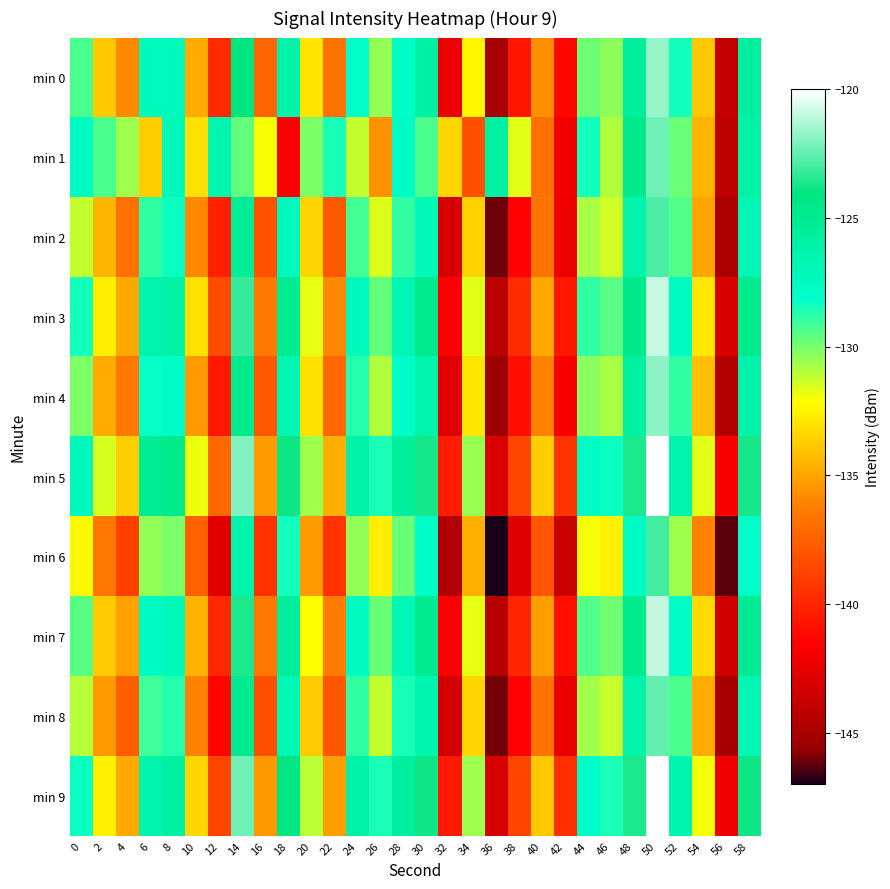

Reading left to right, what are all the values shown in this chart?

min 0: 0=-129.3	2=-133.9	4=-135.9	6=-127.3	8=-127.3	10=-134.8	12=-139.8	14=-124.1	16=-137.3	18=-126.3	20=-132.9	22=-136.8	24=-128.2	26=-130.5	28=-127.9	30=-126.0	32=-142.4	34=-132.4	36=-145.1	38=-140.7	40=-135.7	42=-141.3	44=-129.8	46=-130.4	48=-125.6	50=-121.6	52=-128.4	54=-133.9	56=-144.0	58=-125.7
min 1: 0=-127.6	2=-129.3	4=-130.6	6=-133.7	8=-127.2	10=-133.1	12=-126.6	14=-129.7	16=-132.1	18=-141.6	20=-130.1	22=-128.5	24=-131.2	26=-135.6	28=-127.8	30=-129.3	32=-133.4	34=-138.2	36=-125.9	38=-131.7	40=-136.8	42=-142.1	44=-128.4	46=-130.9	48=-124.7	50=-122.3	52=-129.8	54=-134.5	56=-144.2	58=-126.1
min 2: 0=-131.2	2=-134.5	4=-136.8	6=-128.9	8=-128.3	10=-135.9	12=-140.2	14=-125.4	16=-138.1	18=-127.3	20=-133.5	22=-137.8	24=-129.2	26=-131.6	28=-128.9	30=-127.1	32=-143.2	34=-133.6	36=-146.1	38=-141.5	40=-136.7	42=-142.3	44=-130.8	46=-131.4	48=-126.5	50=-122.8	52=-129.4	54=-135.0	56=-144.9	58=-126.8
min 3: 0=-128.4	2=-132.7	4=-134.9	6=-126.5	8=-126.1	10=-133.1	12=-138.4	14=-123.2	16=-136.5	18=-125.1	20=-131.8	22=-135.9	24=-127.4	26=-129.7	28=-126.8	30=-124.9	32=-141.6	34=-131.7	36=-144.3	38=-139.8	40=-134.9	42=-140.6	44=-128.9	46=-129.5	48=-124.8	50=-120.9	52=-127.6	54=-132.9	56=-143.1	58=-124.9
min 4: 0=-130.1	2=-134.8	4=-136.5	6=-128.2	8=-127.9	10=-135.3	12=-140.6	14=-124.9	16=-137.8	18=-126.8	20=-133.1	22=-137.2	24=-128.7	26=-130.9	28=-128.1	30=-126.5	32=-142.8	34=-132.9	36=-145.5	38=-141.0	40=-136.1	42=-141.8	44=-130.3	46=-130.8	48=-125.9	50=-121.8	52=-128.9	54=-134.2	56=-144.6	58=-126.3
min 5: 0=-127.2	2=-131.5	4=-133.7	6=-125.3	8=-124.9	10=-131.9	12=-137.2	14=-122.0	16=-135.3	18=-123.9	20=-130.6	22=-134.7	24=-126.2	26=-128.5	28=-125.6	30=-123.7	32=-140.4	34=-130.5	36=-143.1	38=-138.6	40=-133.7	42=-139.4	44=-127.7	46=-128.3	48=-123.6	50=-119.7	52=-126.4	54=-131.7	56=-141.9	58=-123.7
min 6: 0=-132.3	2=-136.6	4=-138.9	6=-130.4	8=-130.1	10=-137.5	12=-142.8	14=-126.4	16=-139.5	18=-128.4	20=-135.3	22=-139.4	24=-130.4	26=-132.7	28=-129.8	30=-127.9	32=-144.6	34=-134.7	36=-147.3	38=-142.8	40=-138.0	42=-143.7	44=-132.0	46=-132.6	48=-127.7	50=-123.0	52=-130.6	54=-136.1	56=-146.3	58=-128.0
min 7: 0=-129.5	2=-133.8	4=-135.1	6=-127.6	8=-127.2	10=-134.6	12=-139.9	14=-123.6	16=-136.6	18=-125.5	20=-132.2	22=-136.3	24=-127.5	26=-129.8	28=-127.0	30=-125.1	32=-141.7	34=-131.8	36=-144.4	38=-140.0	40=-135.2	42=-140.9	44=-129.4	46=-129.9	48=-124.9	50=-121.0	52=-127.9	54=-133.3	56=-143.5	58=-125.2
min 8: 0=-131.0	2=-135.3	4=-137.6	6=-129.1	8=-128.7	10=-136.1	12=-141.4	14=-125.0	16=-138.2	18=-127.0	20=-133.8	22=-137.9	24=-128.9	26=-131.2	28=-128.5	30=-126.6	32=-143.3	34=-133.4	36=-146.0	38=-141.5	40=-136.7	42=-142.4	44=-130.7	46=-131.3	48=-126.4	50=-122.5	52=-129.3	54=-134.8	56=-145.0	58=-126.7
min 9: 0=-128.3	2=-132.6	4=-134.9	6=-126.4	8=-126.0	10=-133.4	12=-138.7	14=-122.3	16=-135.4	18=-124.3	20=-131.1	22=-135.2	24=-126.2	26=-128.5	28=-125.7	30=-123.8	32=-140.5	34=-130.6	36=-143.2	38=-138.7	40=-133.9	42=-139.6	44=-127.9	46=-128.5	48=-123.6	50=-119.8	52=-126.6	54=-132.0	56=-142.2	58=-123.9